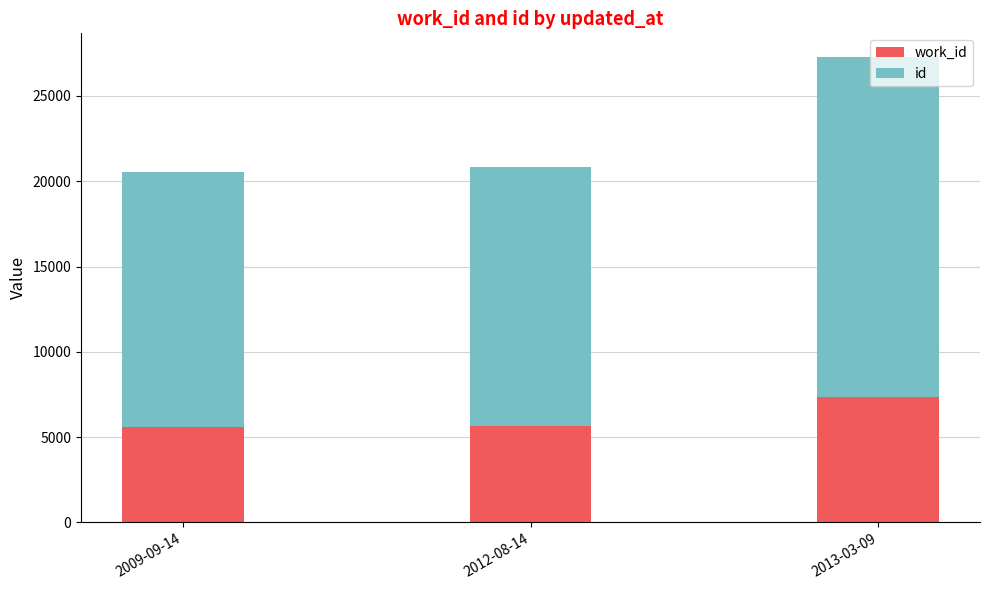

What is the total value across all series at 2012-08-14?

20836